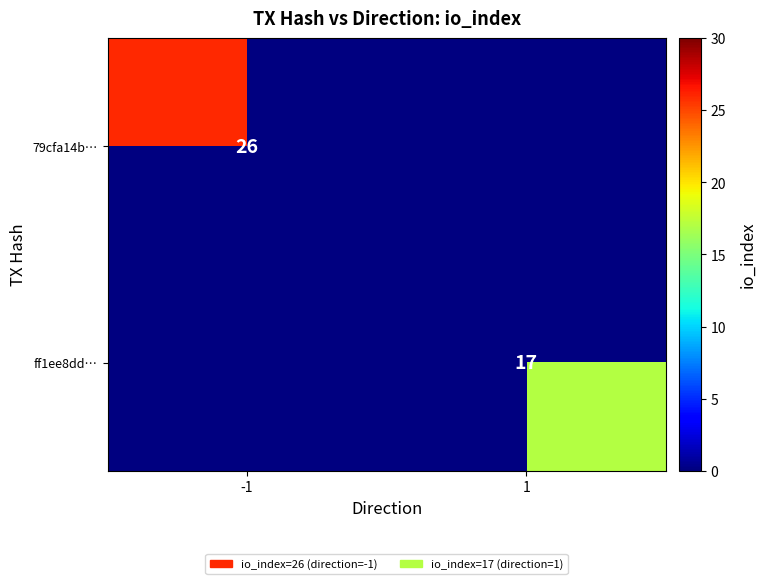

Count the number of categories in the chart.

2